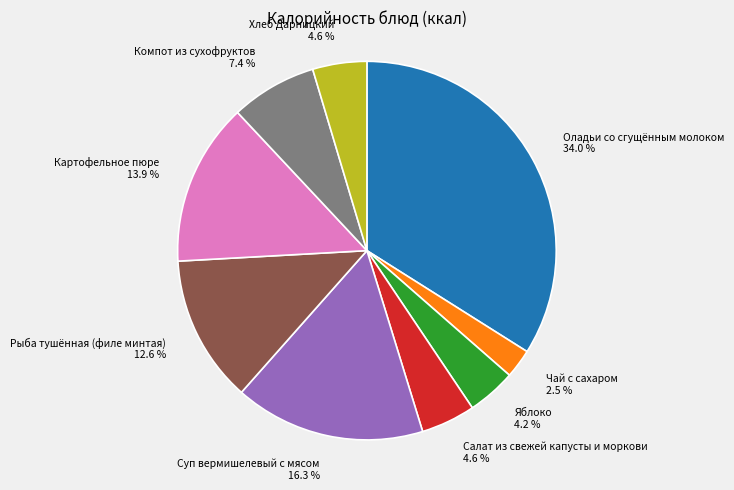

Does any single category account for the majority?

No